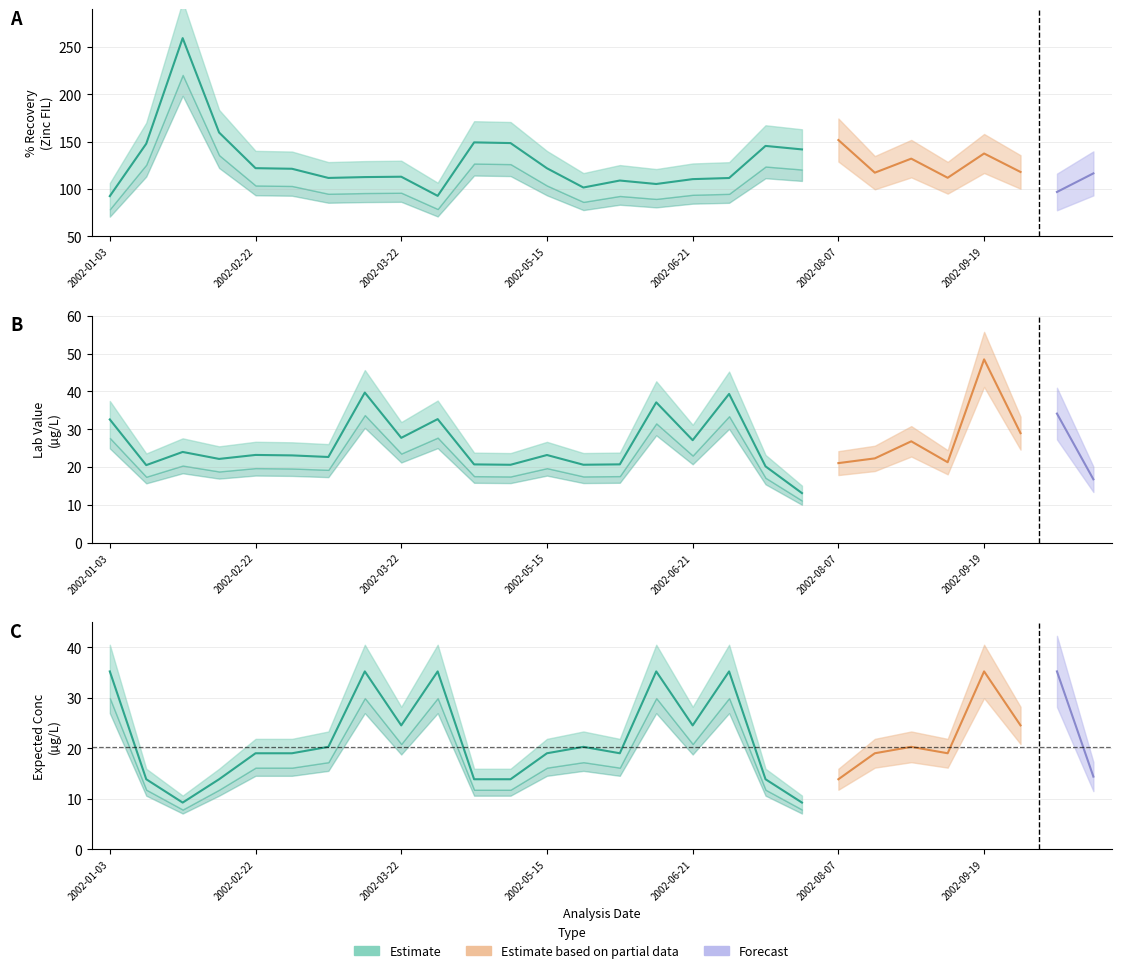

True or false: % Recov and Expected Conc cross at least once.

False